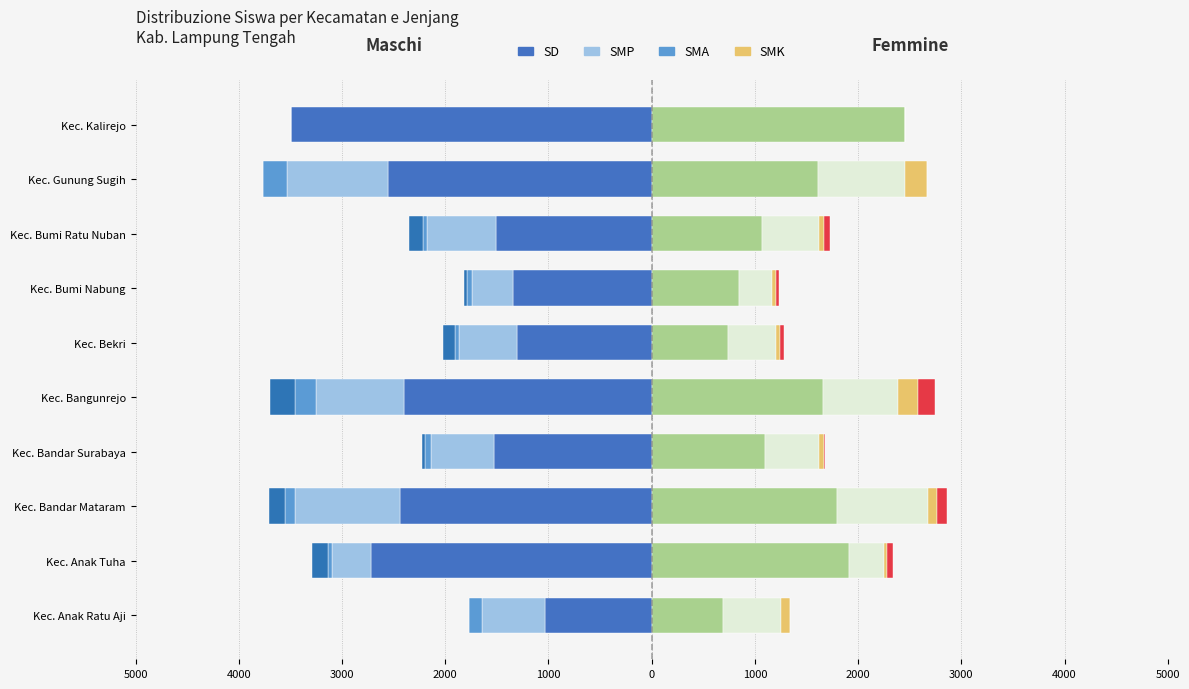

The SMA series shows -16 at Kec. Anak Tuha. True or false?

False